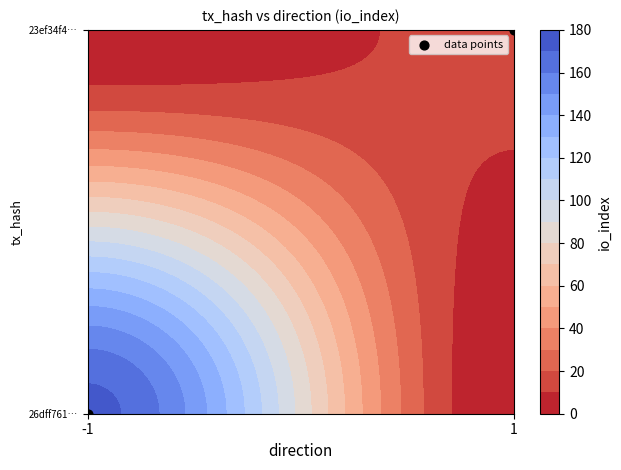

Where is the data nearest to the value 0?

-1